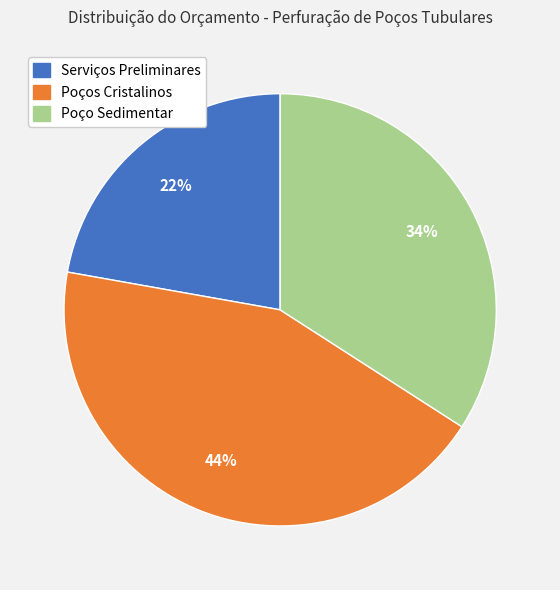

Count the number of slices in the pie.

3